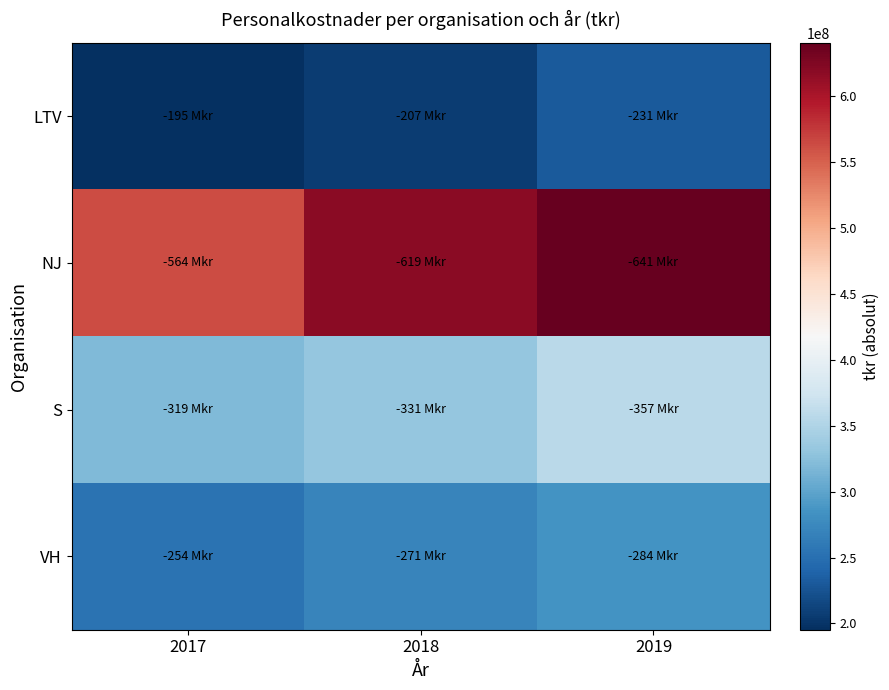

Reading left to right, what are all the values shown in this chart?

LTV: 2017=195331268.2	2018=207043643.3	2019=231289973.7
NJ: 2017=564004715.5	2018=619163827.5	2019=640800961.5
S: 2017=319434625.0	2018=331411211.4	2019=357178243.7
VH: 2017=253897712.3	2018=270693293.7	2019=284149558.8